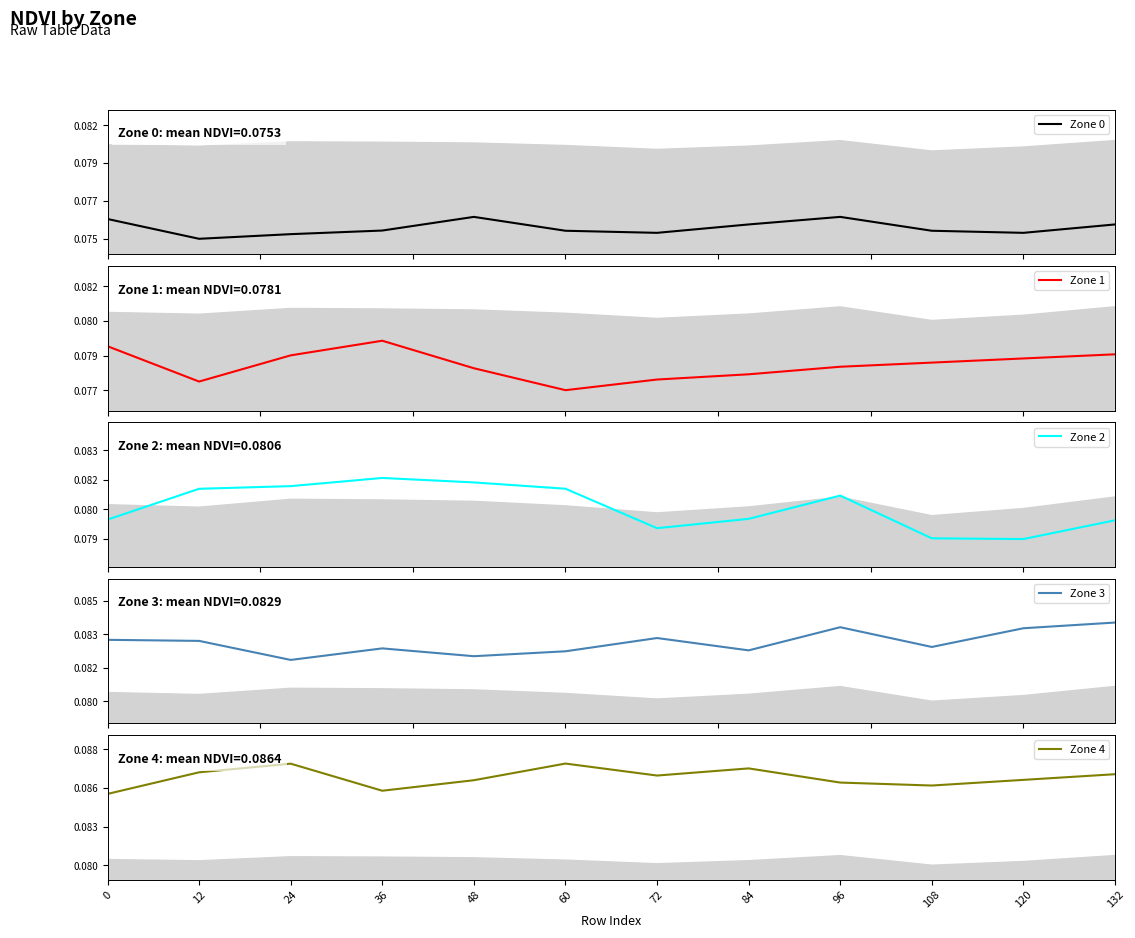

What is the lowest value of the Zone 0 series?

0.1